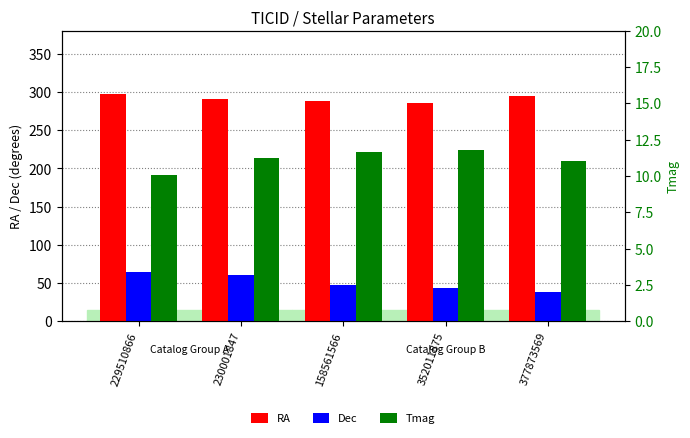

What is the difference between the second highest and second lowest values in the Dec series?

16.7